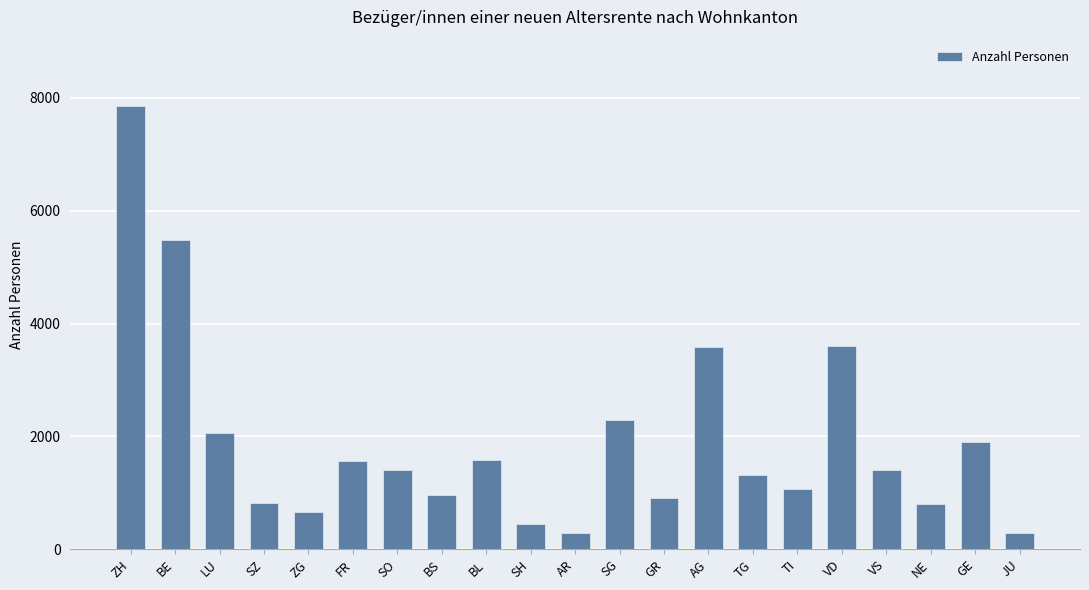

Between SZ and VS, which is larger?

VS